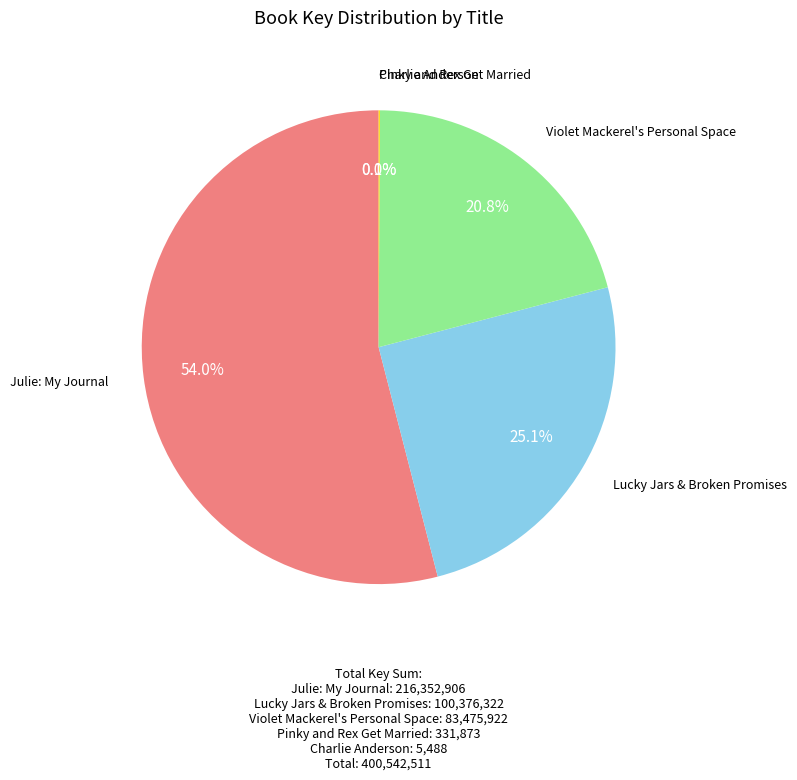

Is there any slice that represents more than half of the pie?

Yes